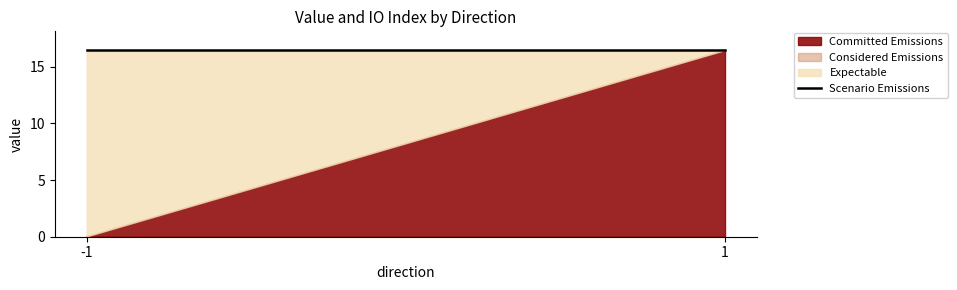

What is the difference between the Committed Emissions values at -1 and 1?

16.4